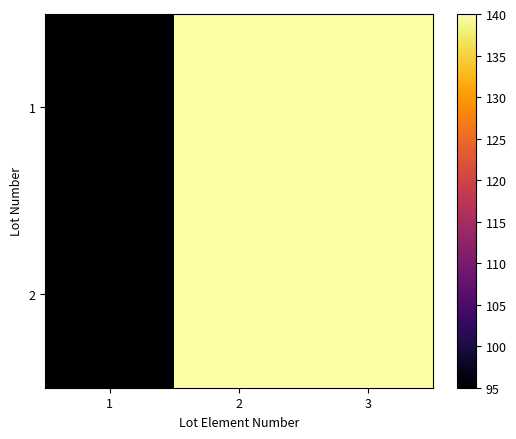

Reading left to right, list all the values displayed in this chart.

1: 1=95	2=140	3=140
2: 1=95	2=140	3=140